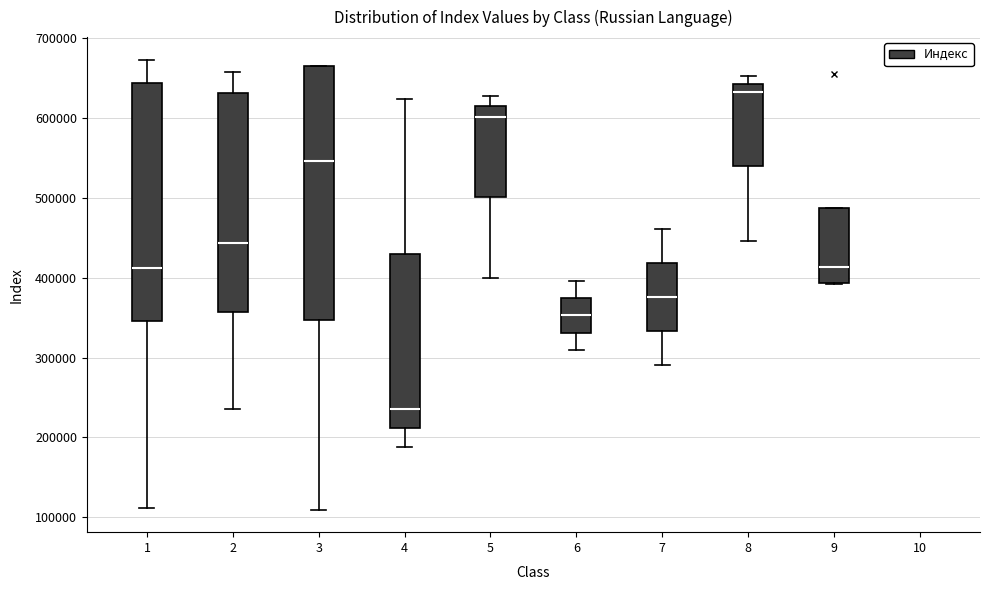

Reading left to right, transcribe this box plot: for each box, give where its median line is, the range the box spans, and where its two whiskers end, as read against the y-axis. The values are not printed on the chart, so give them approximately, as read against the axis.

1: median 410000, box 350000 to 640000, whiskers 110000 to 670000
2: median 440000, box 360000 to 630000, whiskers 240000 to 660000
3: median 550000, box 350000 to 670000, whiskers 110000 to 670000
4: median 240000, box 210000 to 430000, whiskers 190000 to 620000
5: median 600000, box 500000 to 610000, whiskers 400000 to 630000
6: median 350000, box 330000 to 370000, whiskers 310000 to 400000
7: median 380000, box 330000 to 420000, whiskers 290000 to 460000
8: median 630000, box 540000 to 640000, whiskers 450000 to 650000
9: median 410000, box 390000 to 490000, whiskers 390000 to 490000
10: box collapsed to a line at 350000, whiskers 350000 to 350000